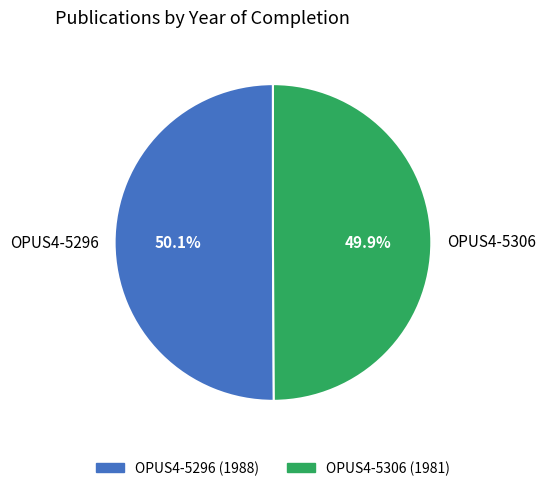

Is there any slice that represents more than half of the pie?

Yes